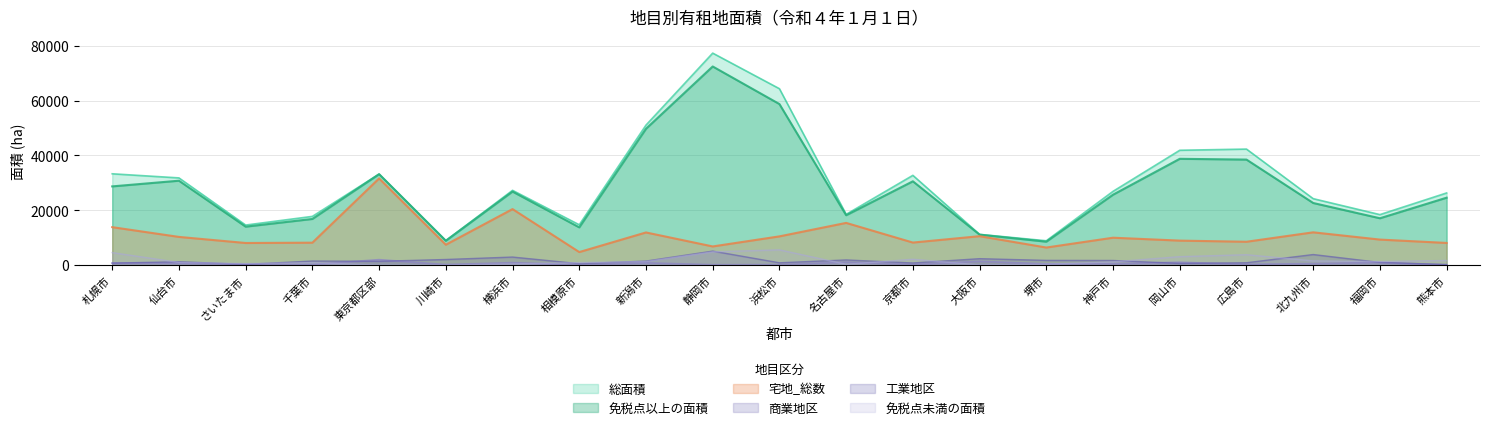

What is the sum of all 免税点以上の面積 values?

589798